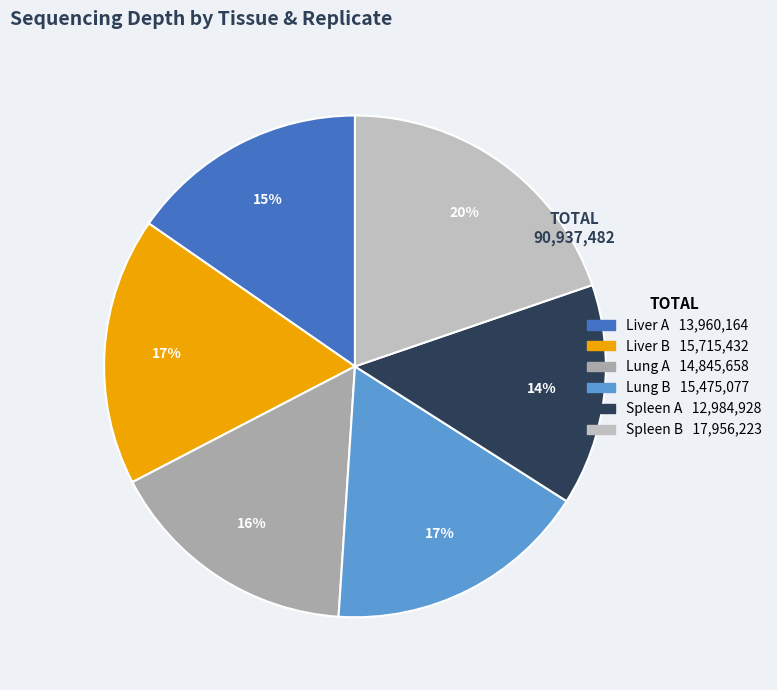

How many segments does this pie chart have?

6